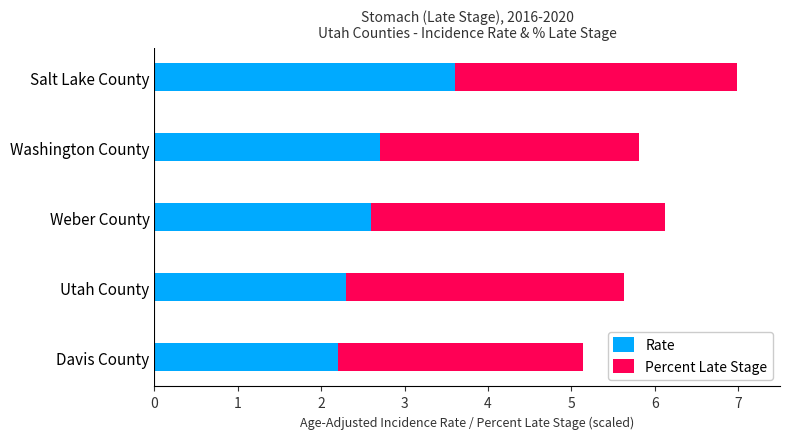

At which label does Rate reach its peak?

Salt Lake County